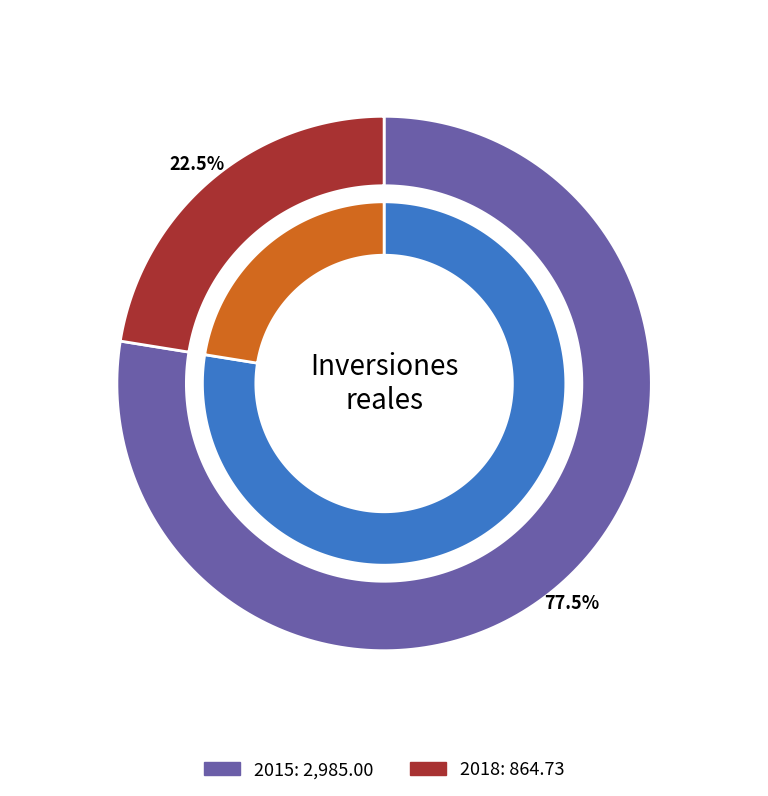

Between 2015 and 2018, which is larger?

2015